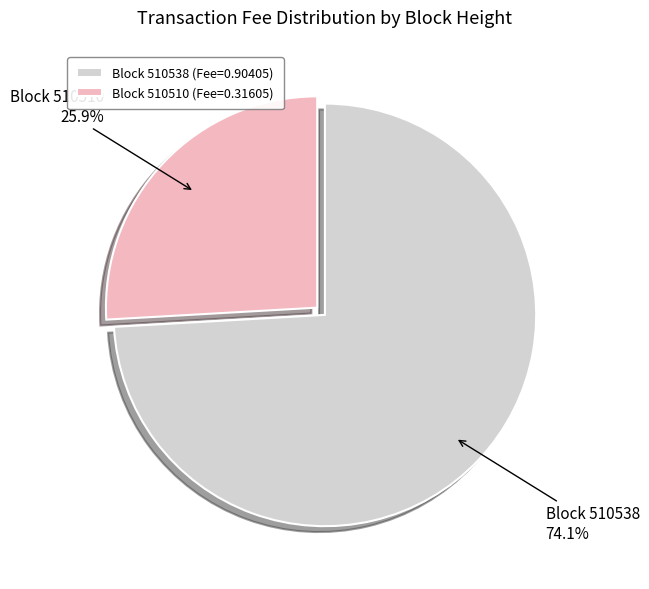

Rank the categories by value from highest to lowest.

Block 510538 (Fee=0.90405), Block 510510 (Fee=0.31605)